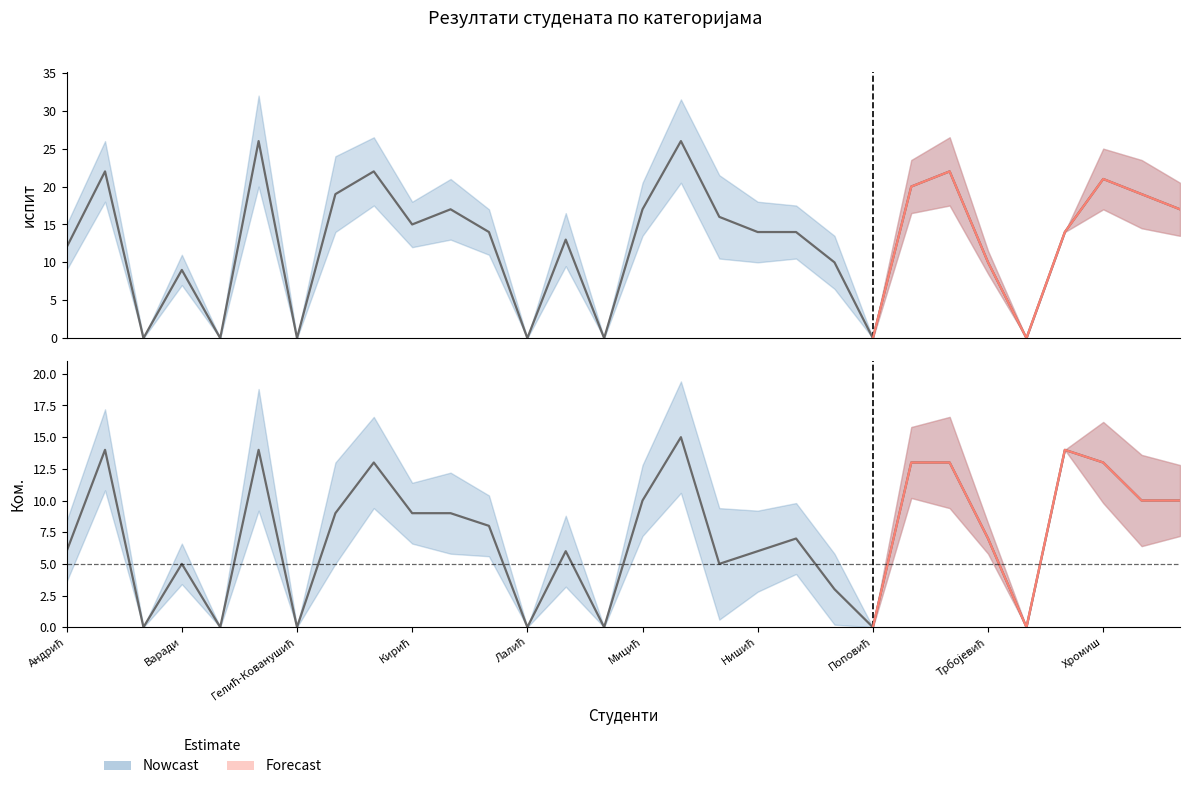

Is it true that Ком. equals 15 at 16?

True